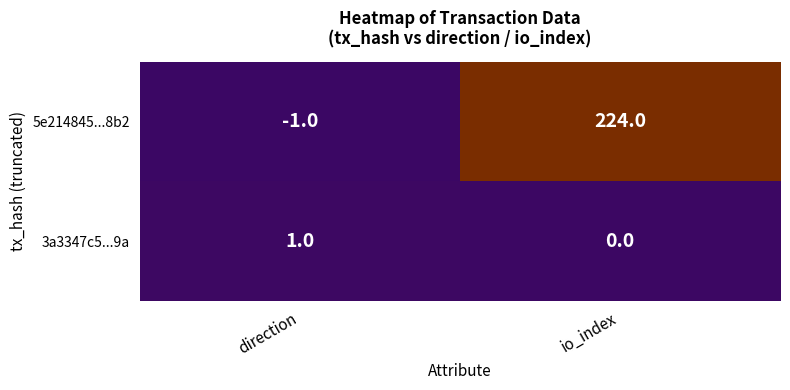

List the series in order of their peak value, lowest first.

3a3347c5...9a, 5e214845...8b2